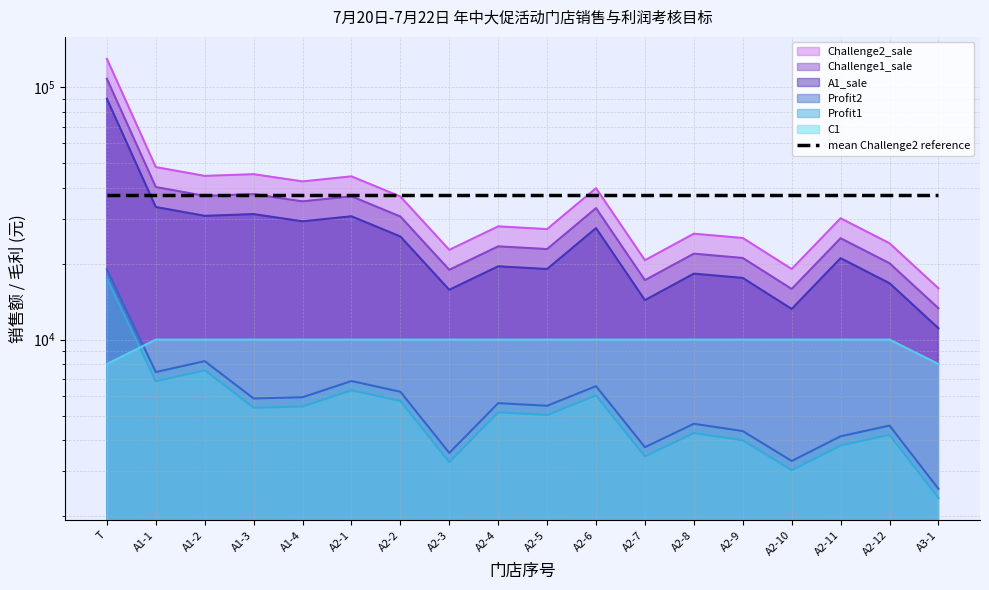

What is the label of the 14th point from the left?

A2-9